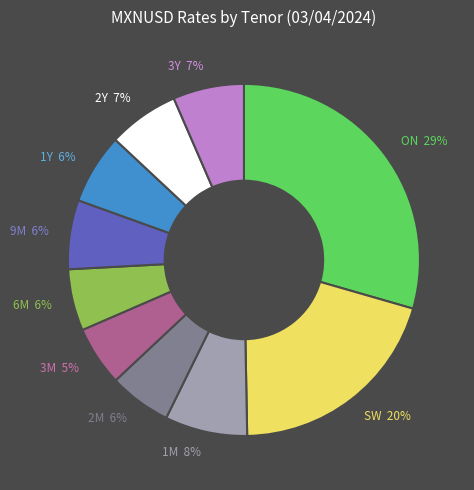

The 3M slice represents 1% of the pie. True or false?

False